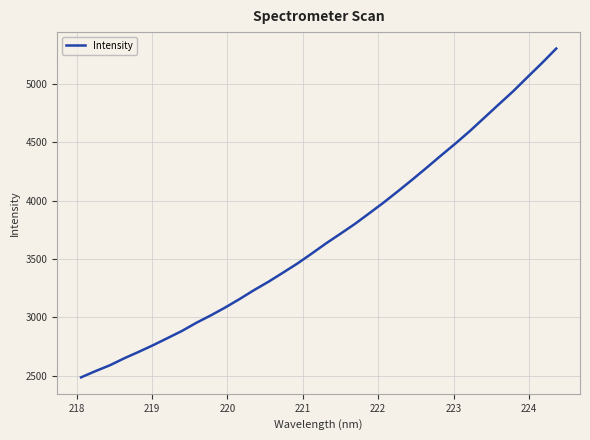

What is the maximum value shown in the chart?

5301.5